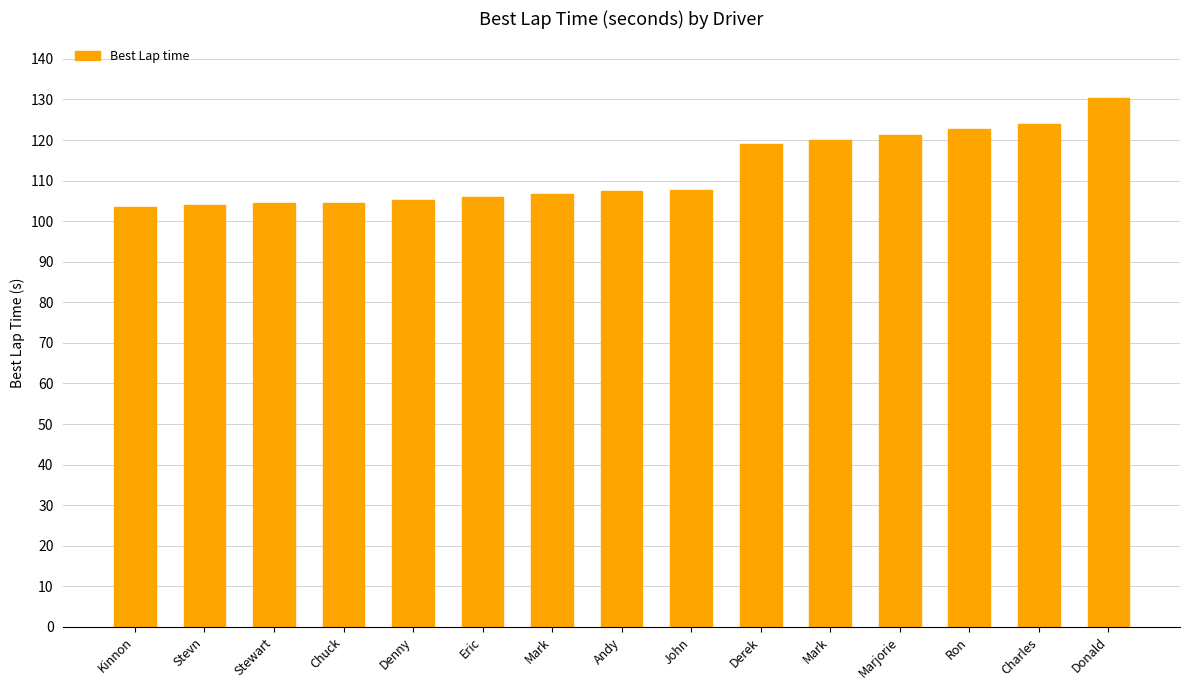

Does the chart contain stacked bars?

No